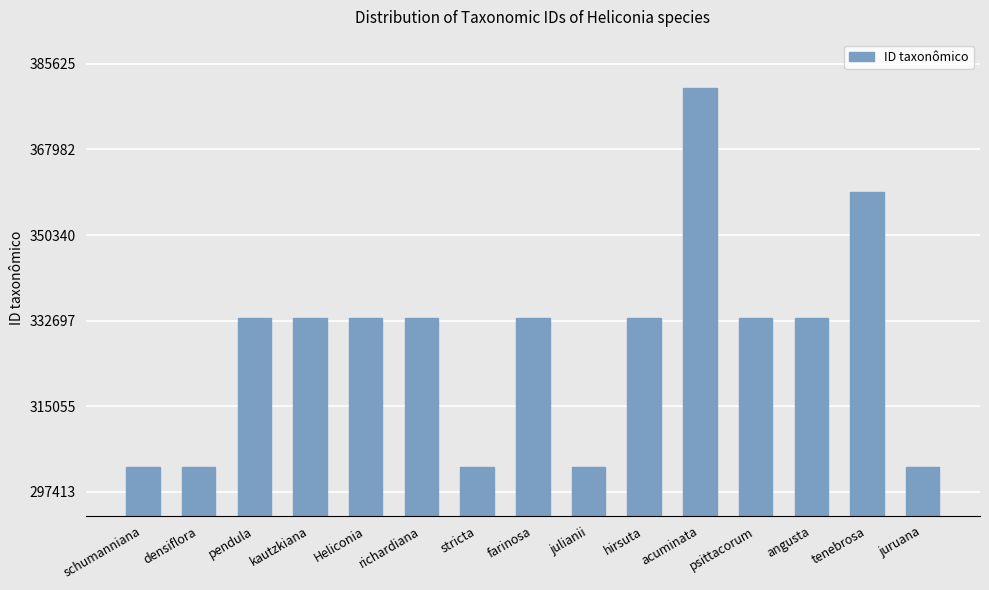

What is the label of the 5th bar from the right?

acuminata